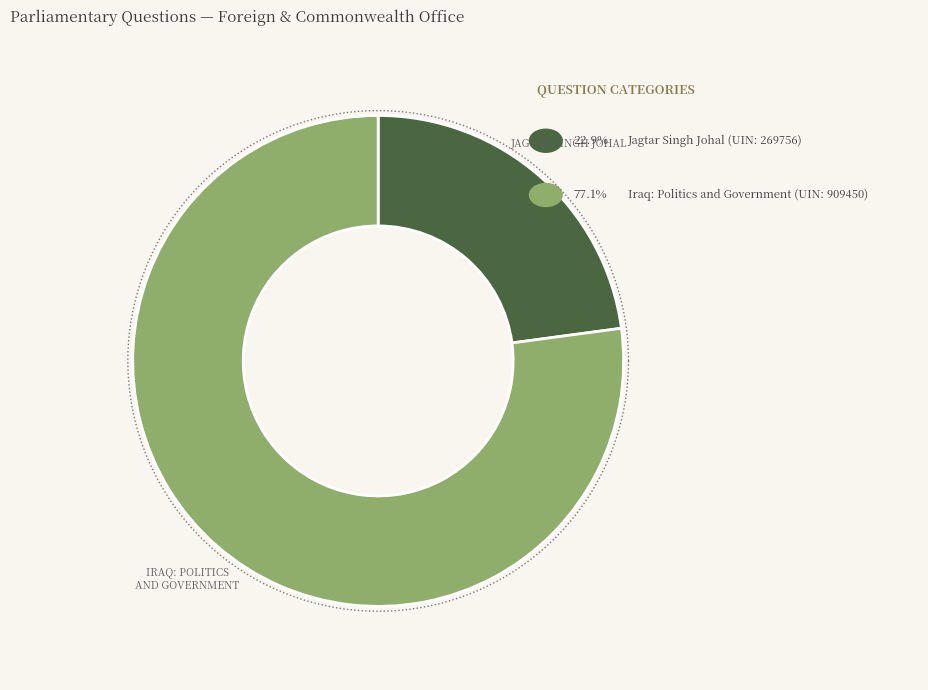

To the nearest percent, what percentage of the pie is Iraq: Politics and Government (909450)?

77%